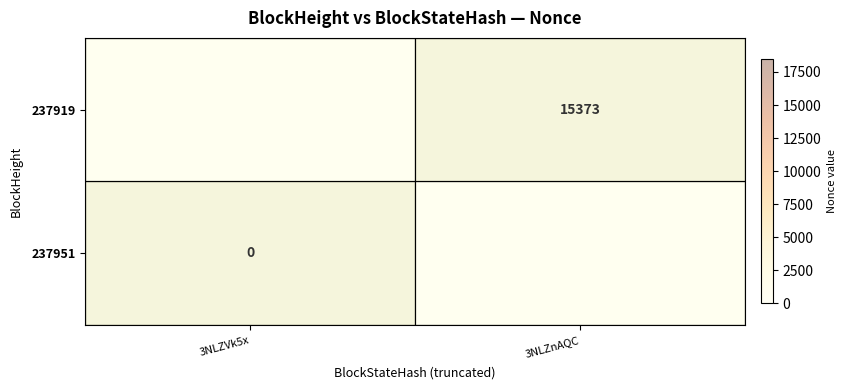

True or false: 237919 has a value of 26733 at 3NLZnAQC.

False